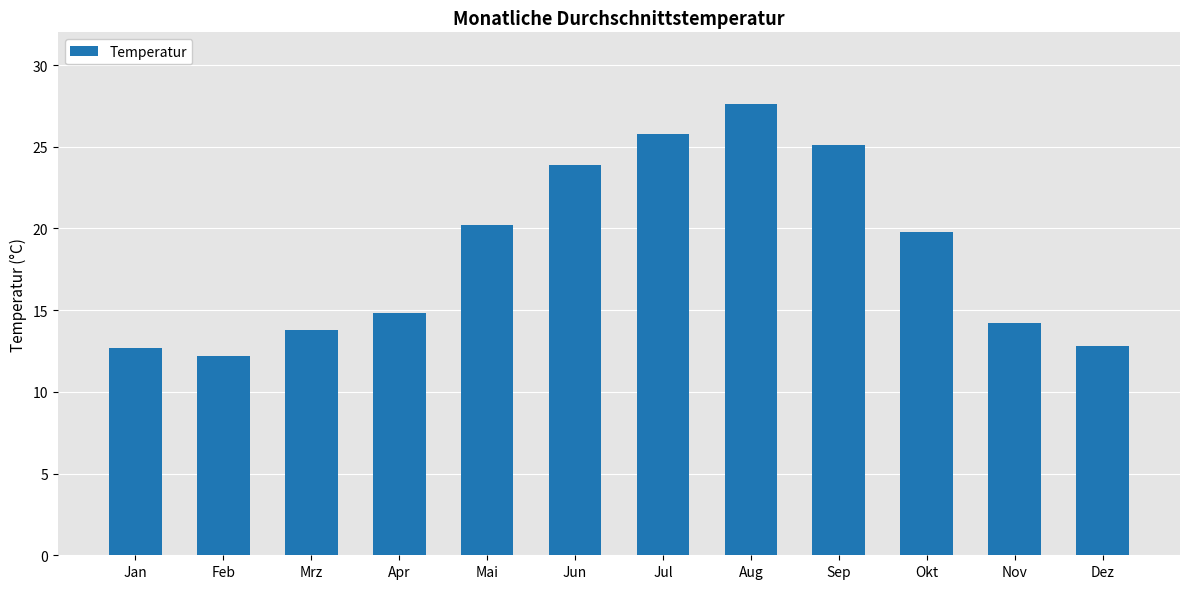

What is the ratio of the value at Jun to the value at Jan?

1.9